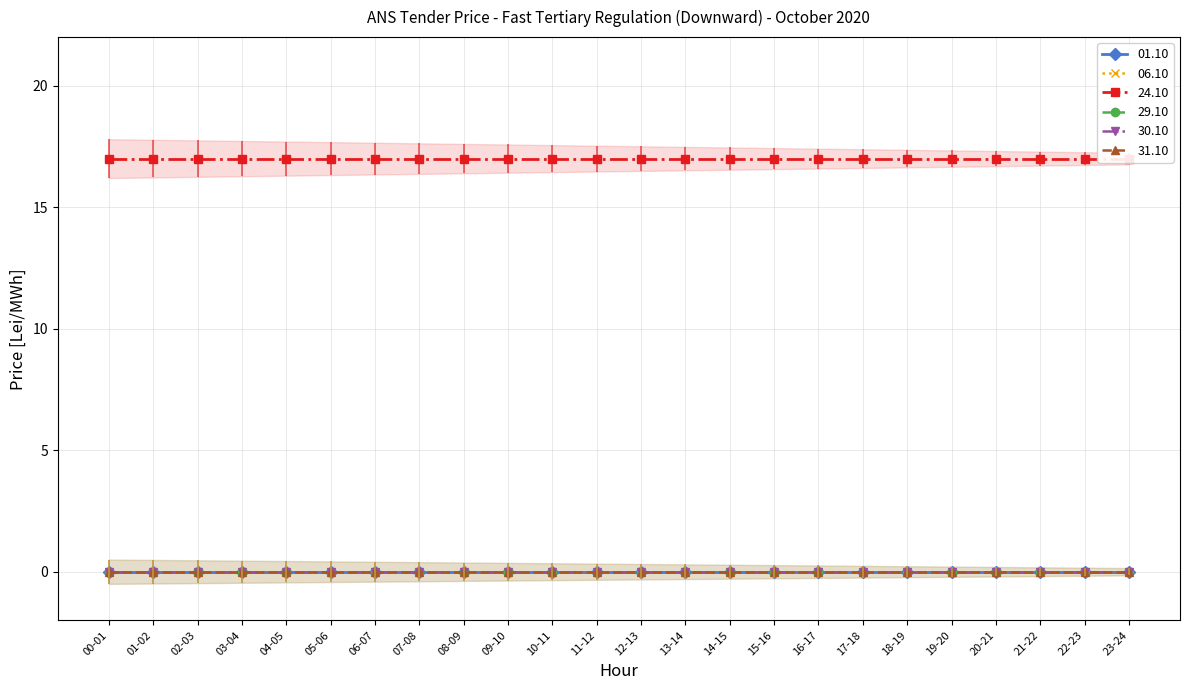

Does the chart display data point markers on the line(s)?

Yes